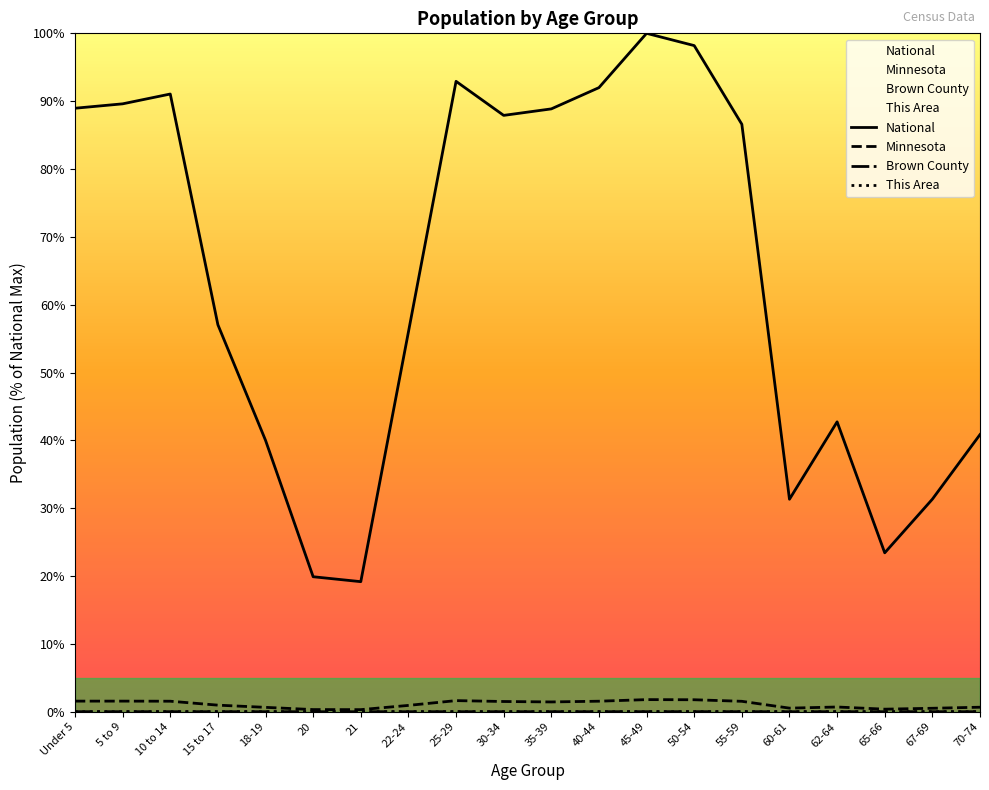

Which series changed the most between 30-34 and 60-61?

National